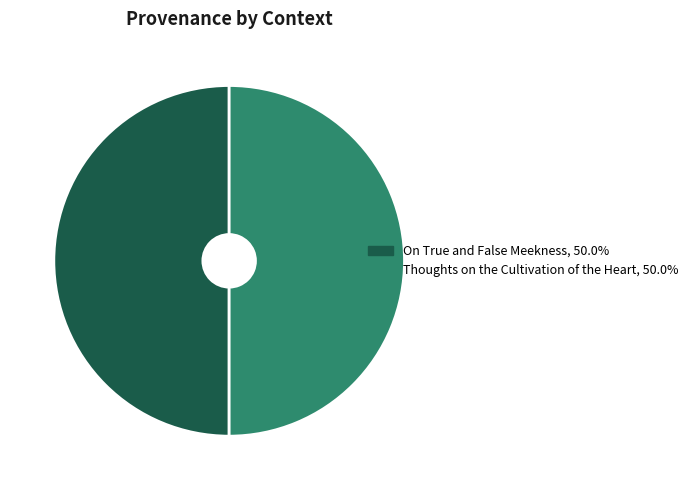

What is the ratio of the value at On True and False Meekness to the value at Thoughts on the Cultivation of the Heart?

1.0